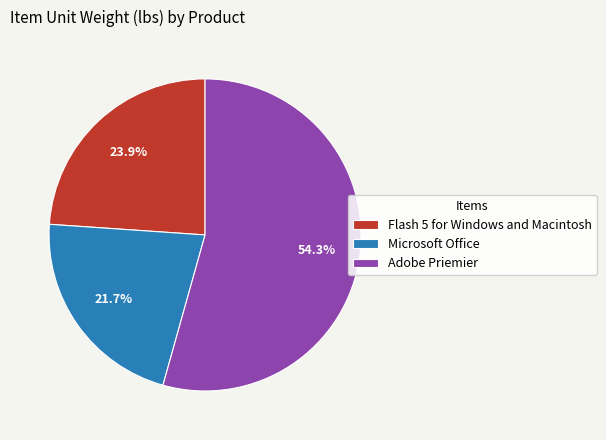

Approximately how many times larger is the value at Microsoft Office compared to Flash 5 for Windows and Macintosh?

0.9